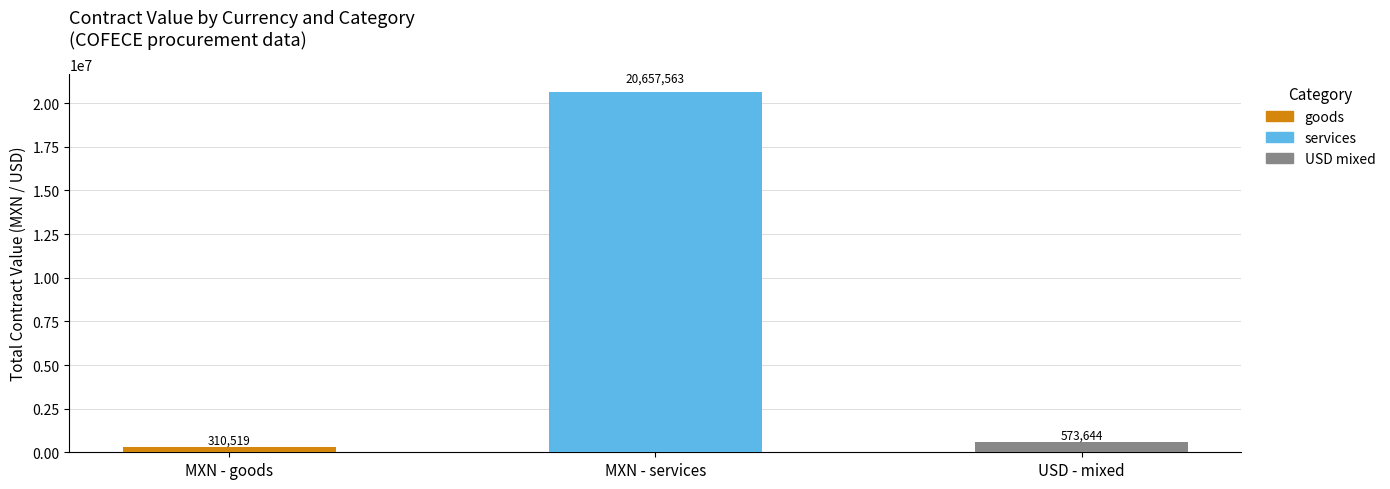

Rank the categories by services value from lowest to highest.

MXN - goods, USD - mixed, MXN - services